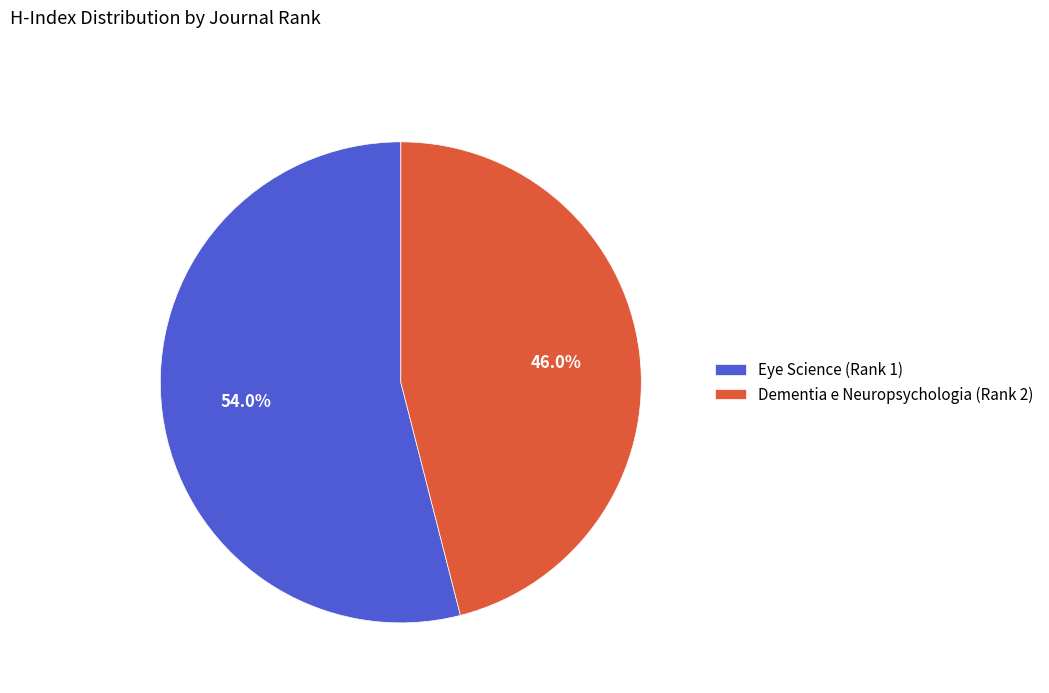

To the nearest percent, what is the difference between the Dementia e Neuropsychologia (Rank 2) and Eye Science (Rank 1) slice percentages?

8%